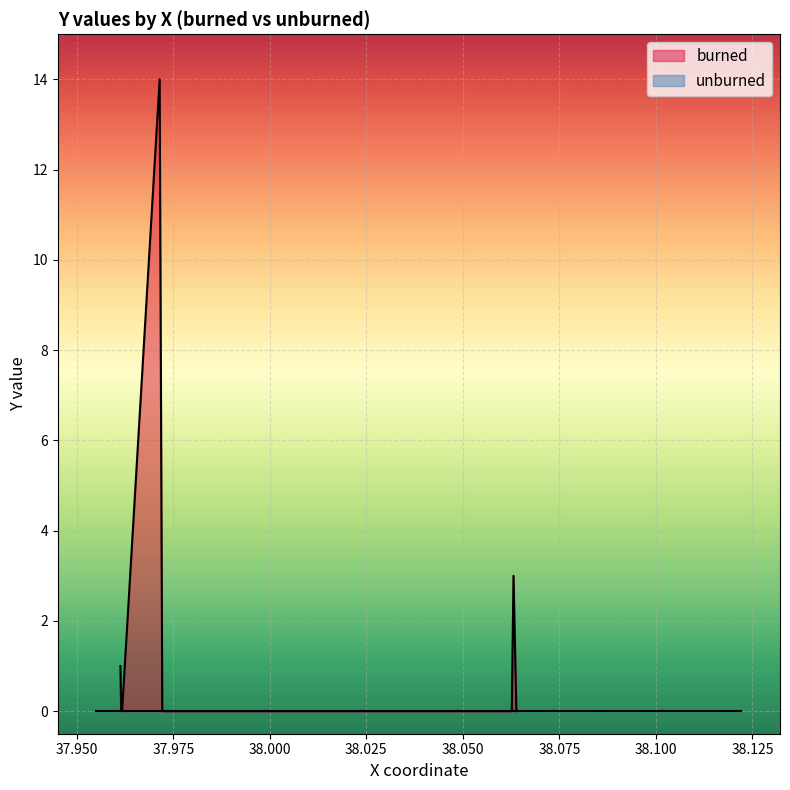

True or false: unburned and burned intersect in this chart.

False